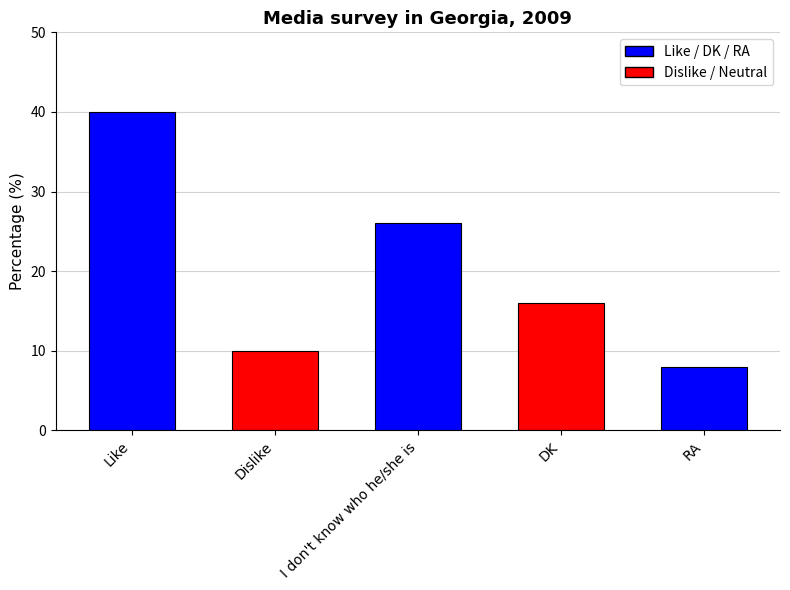

Reading left to right, what are all the values shown in this chart?

Like=40	Dislike=10	I don't know who he/she is=26	DK=16	RA=8